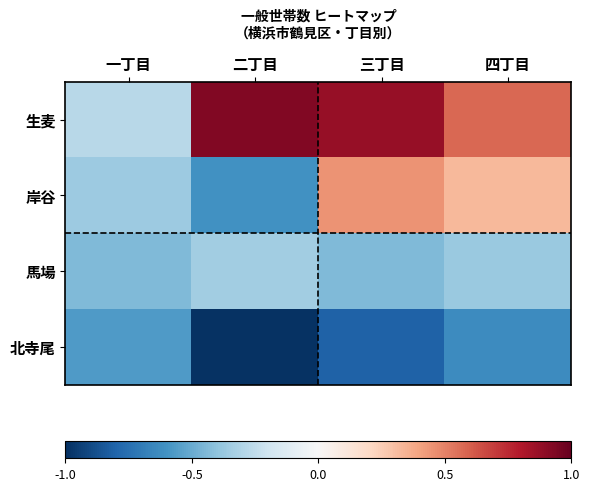

Reading left to right, what are all the values shown in this chart?

生麦: 一丁目=-0.3	二丁目=0.9	三丁目=0.9	四丁目=0.6
岸谷: 一丁目=-0.4	二丁目=-0.6	三丁目=0.4	四丁目=0.3
馬場: 一丁目=-0.4	二丁目=-0.3	三丁目=-0.4	四丁目=-0.4
北寺尾: 一丁目=-0.6	二丁目=-1.0	三丁目=-0.8	四丁目=-0.6